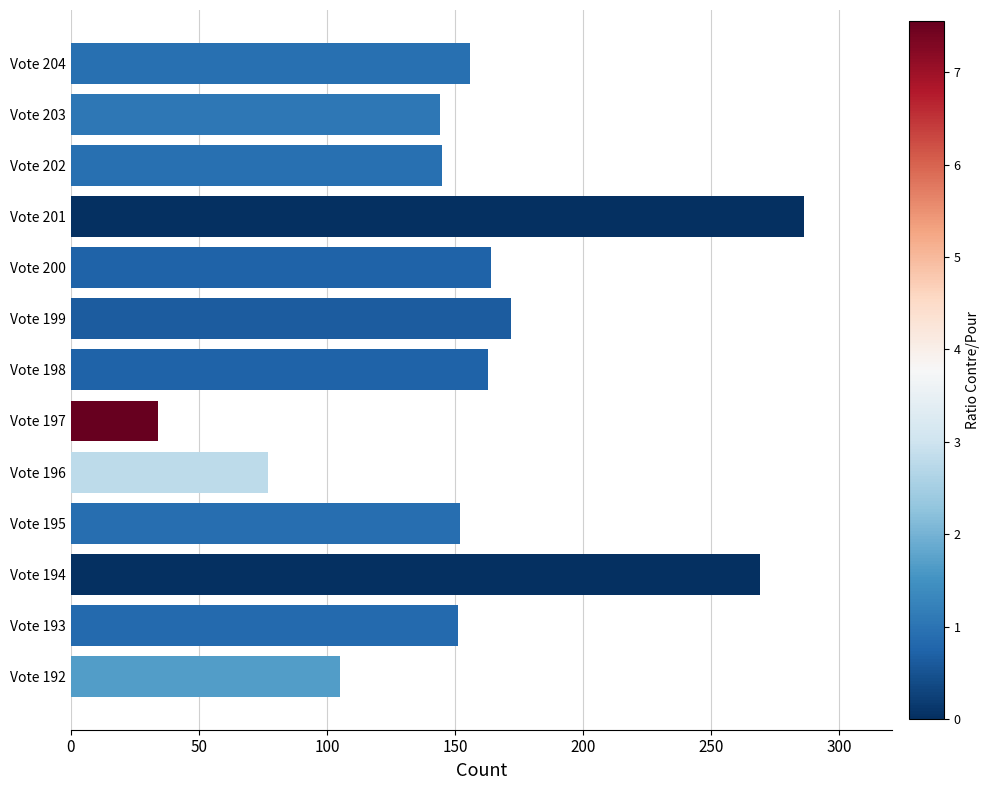

At which category does the chart reach its minimum across all series?

Vote 197